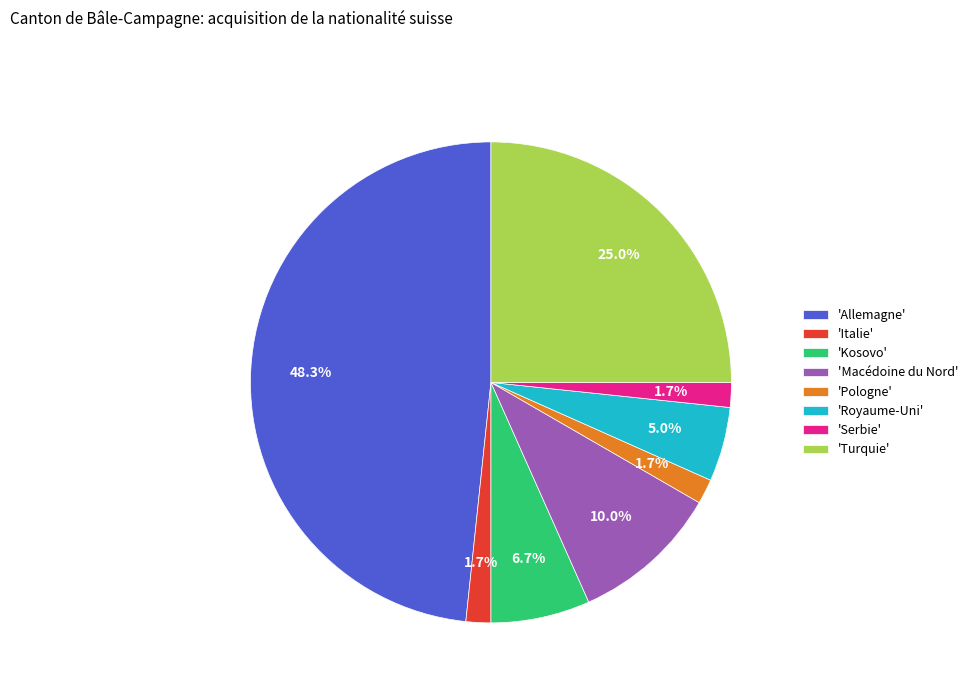

Which slice is the largest?

'Allemagne'